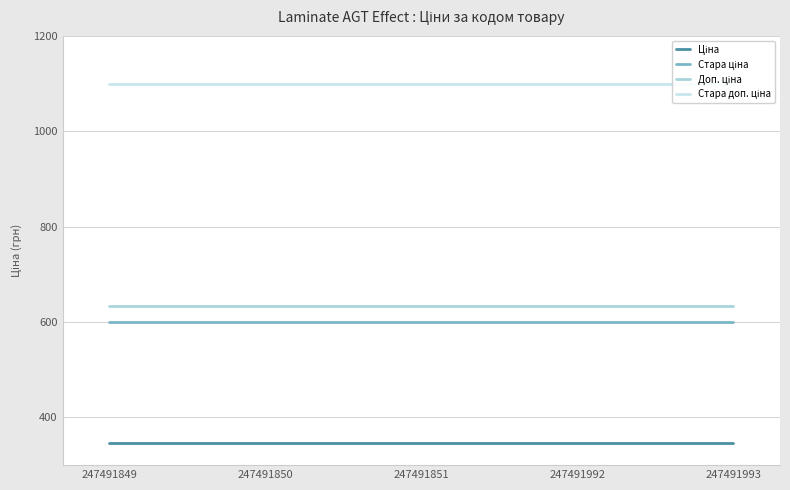

What is the difference between the highest and lowest values at 247491850?

754.4